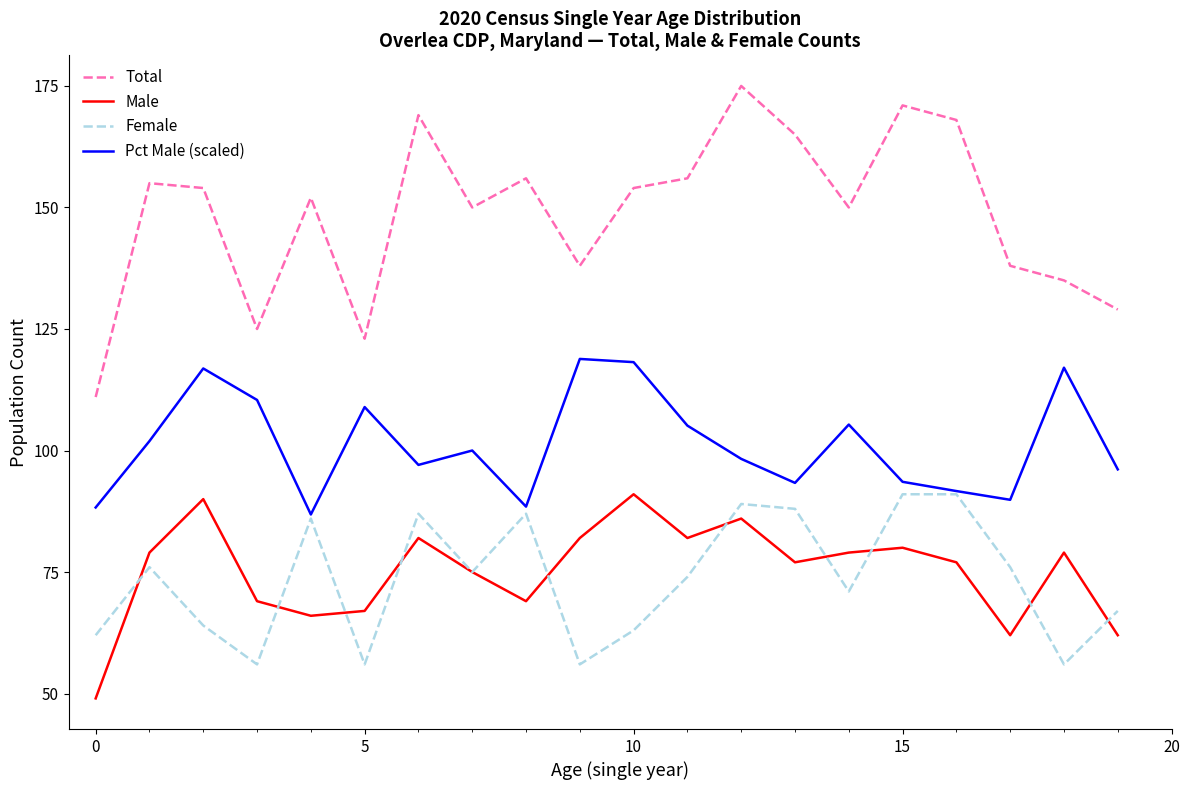

What is the minimum value for Total?

111.0